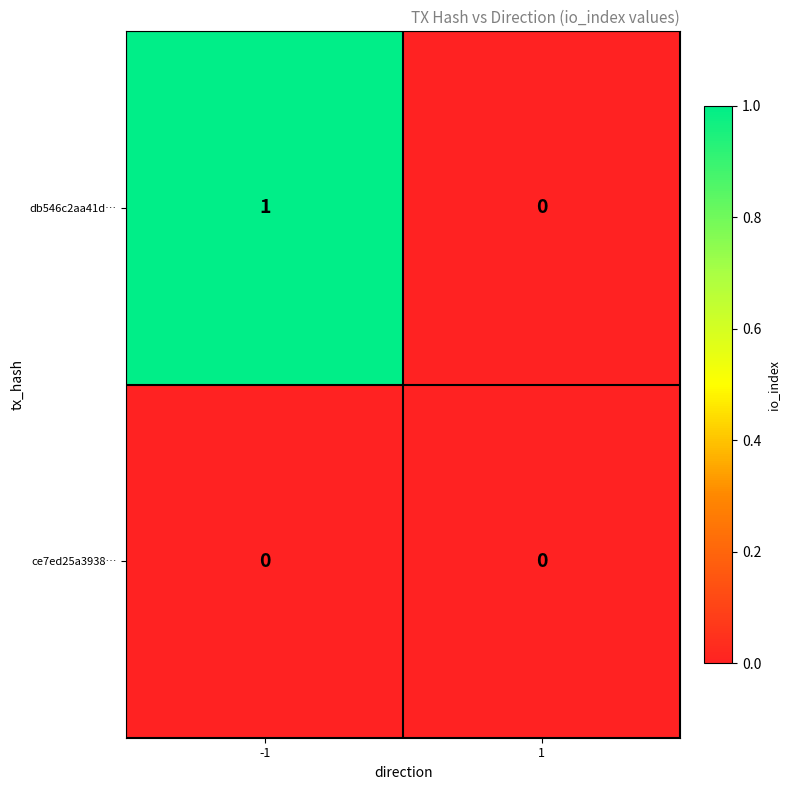

The db546c2aa41d… series shows 0 at 1. True or false?

True